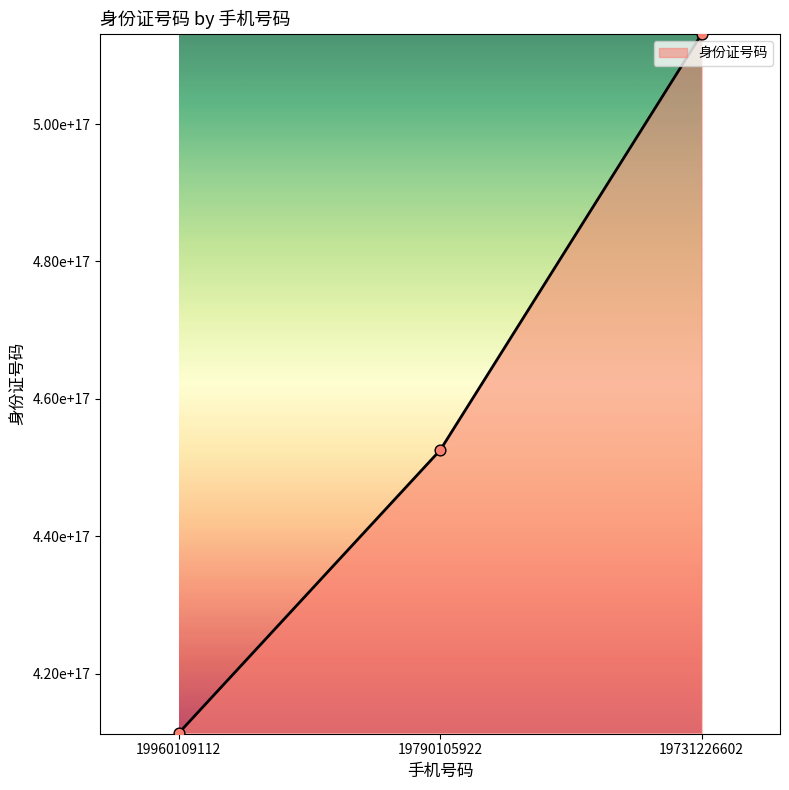

Which has a higher value, 19790105922 or 19960109112?

19790105922